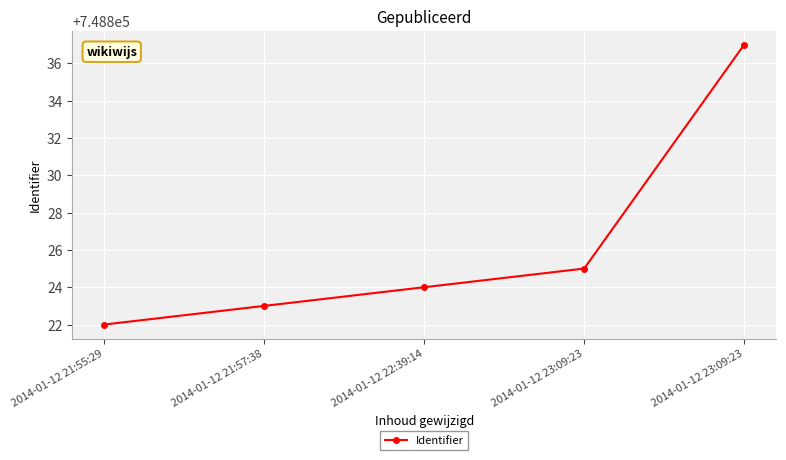

What is the change in value from 2014-01-12 23:09:23 to 2014-01-12 23:09:23?

+12